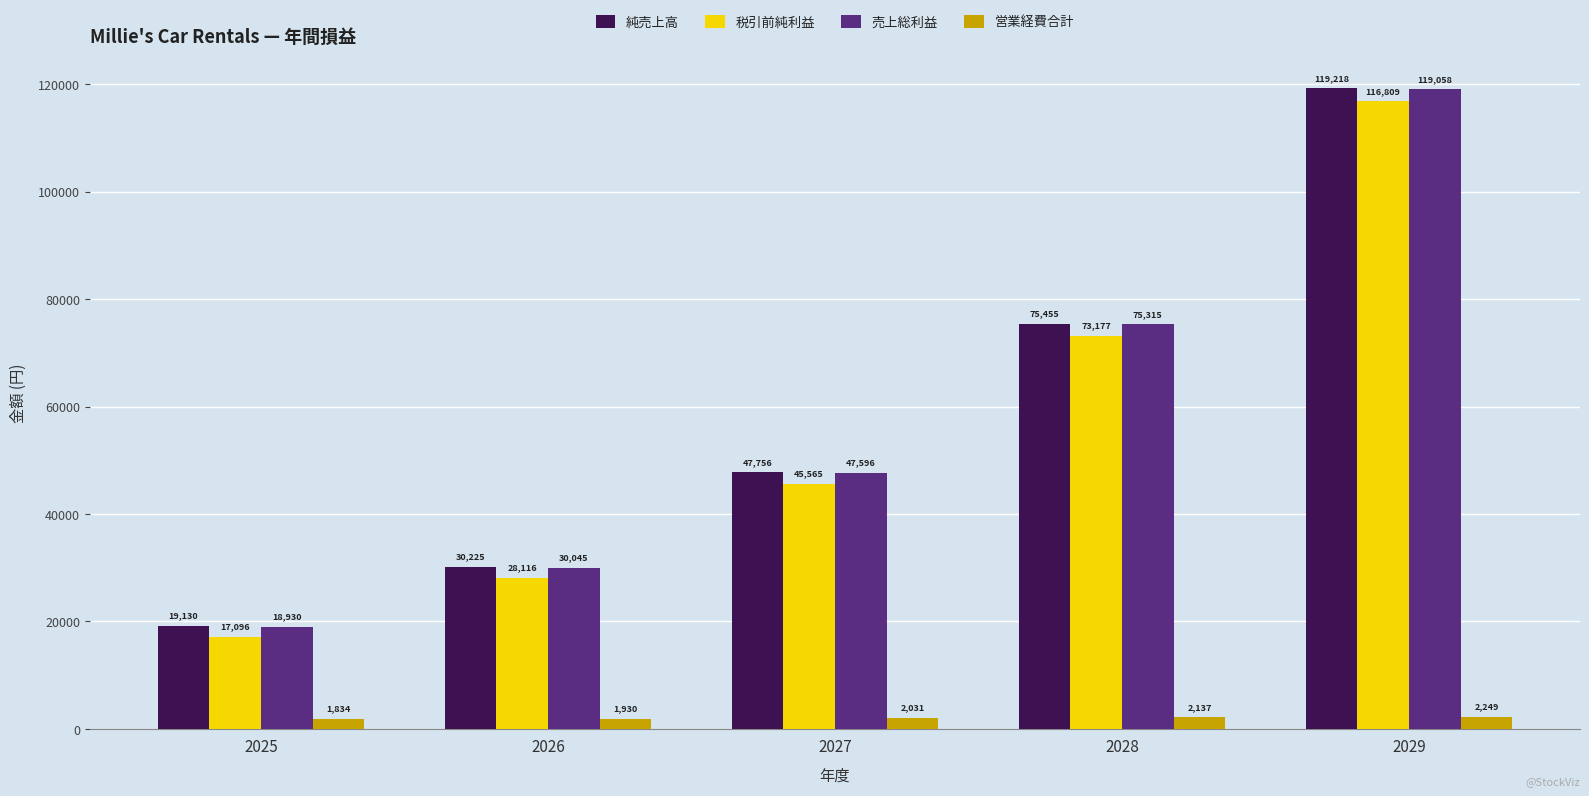

What is the maximum value for 売上総利益?

119058.4